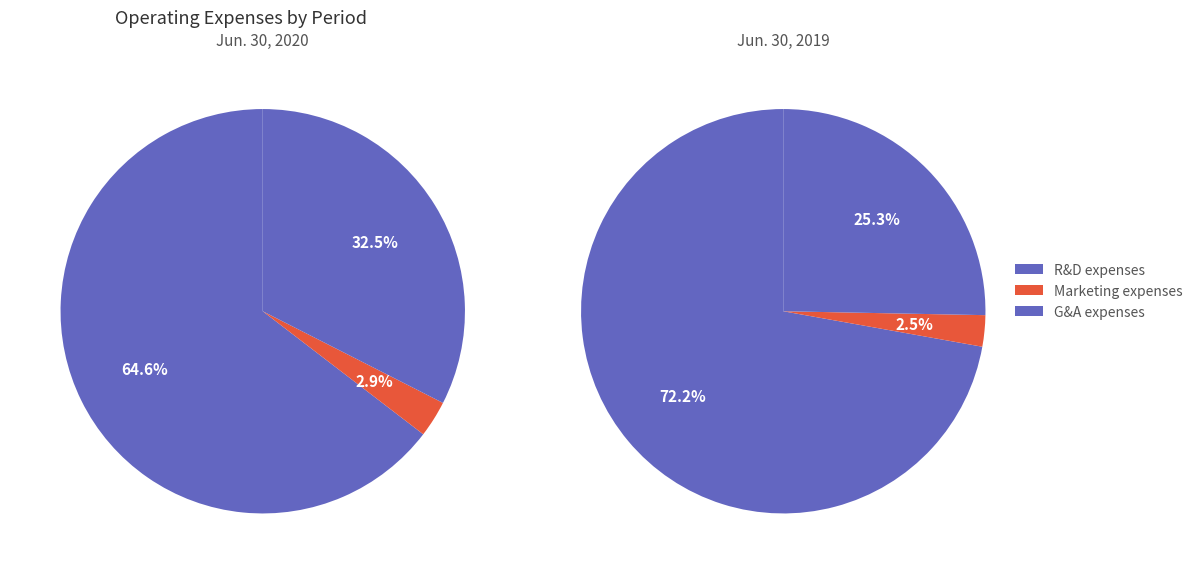

Does any single category account for the majority?

Yes